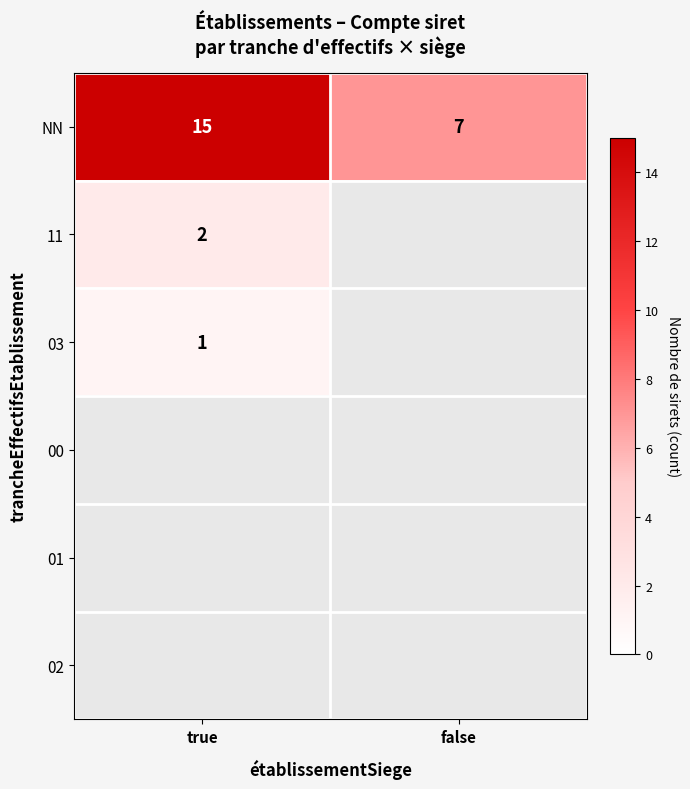

Between false and true, which is larger?

true